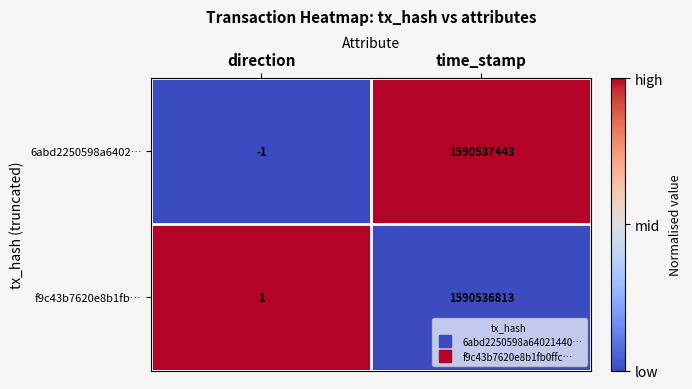

Reading left to right, what are all the values shown in this chart?

6abd2250598a6402…: -1	1590537443
f9c43b7620e8b1fb…: 1	1590536813